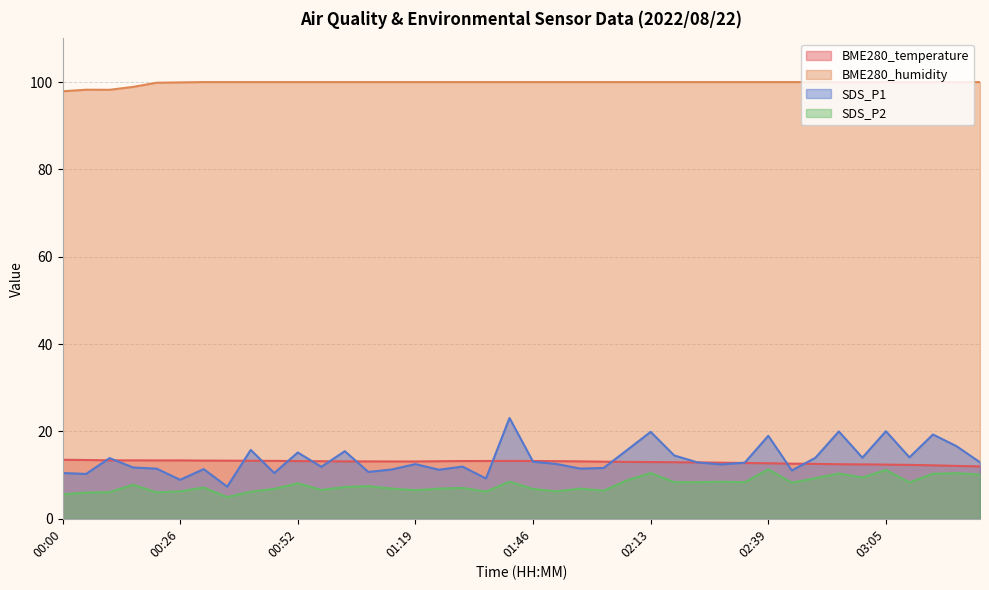

What value does the BME280_humidity series have at 00:05?

98.2